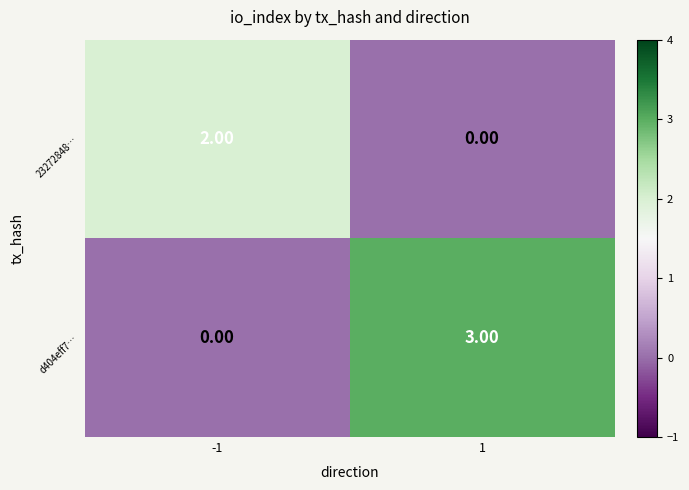

How many series are shown in this chart?

2